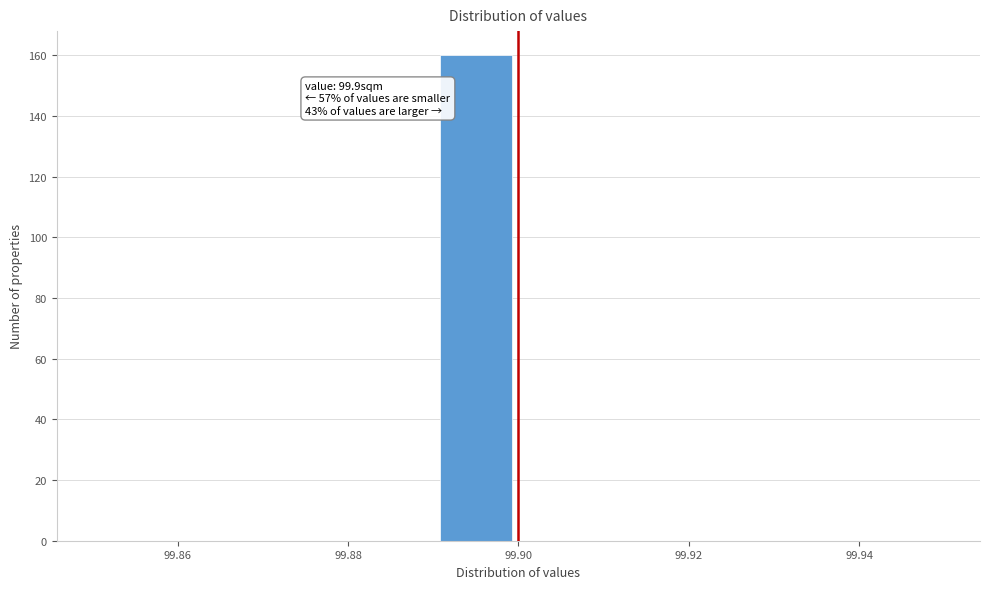

Which range on the x-axis has the tallest bar?

99.89 to 99.90